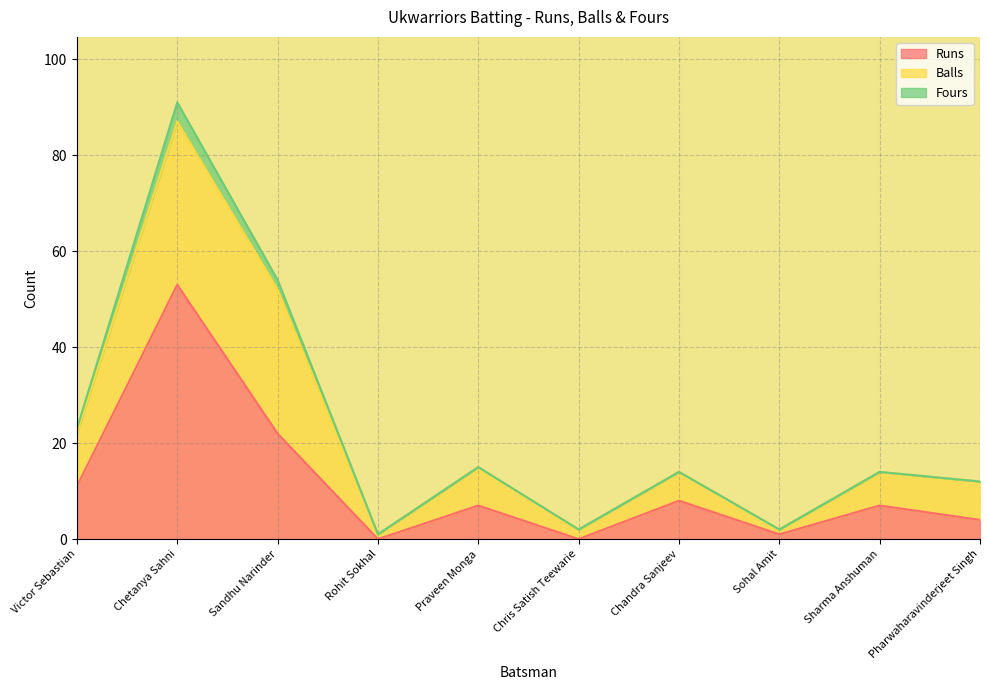

Count the number of data series in this chart.

3